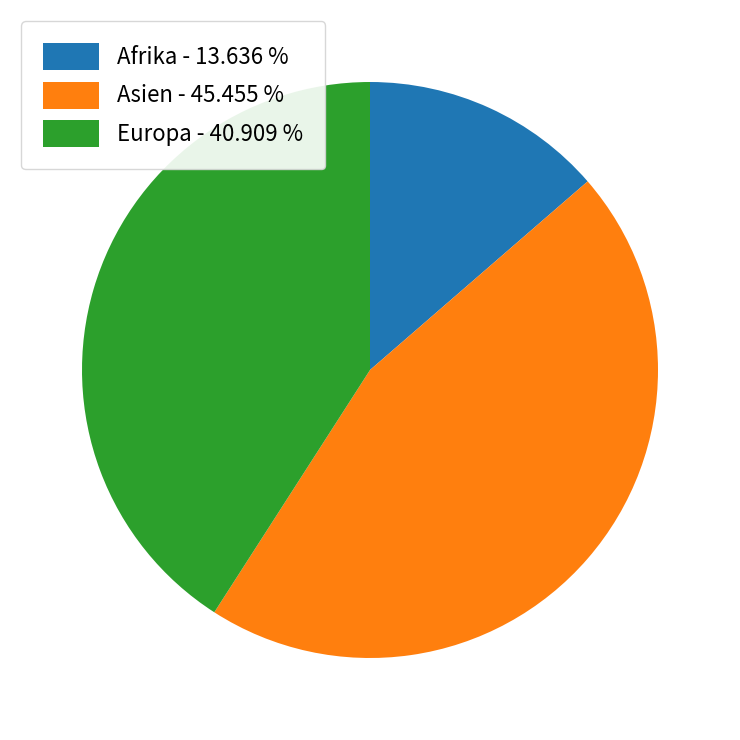

Combined, do Europa - 40.909 % and Asien - 45.455 % account for over 50%?

Yes